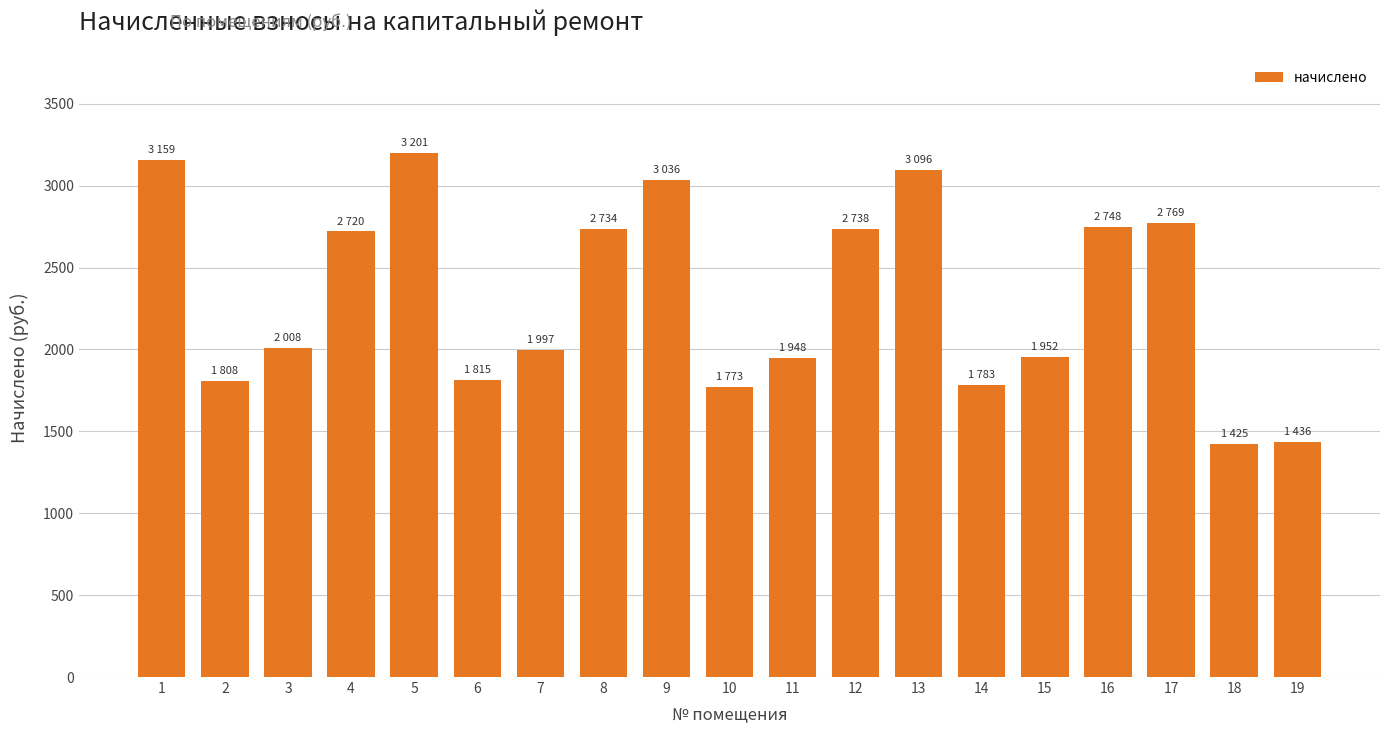

True or false: the data shows 2007.7 at 3.

True